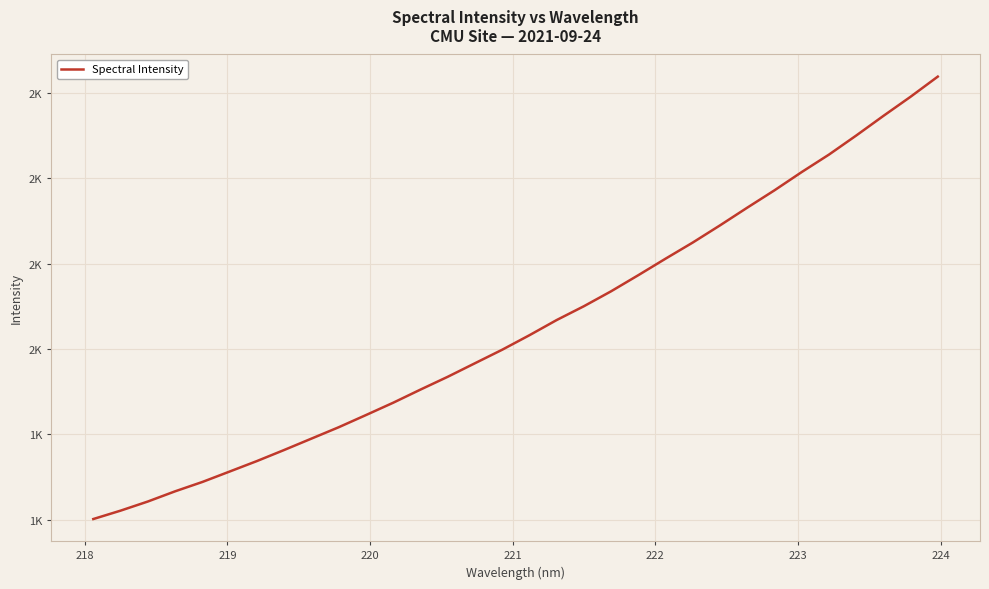

Is this an area chart (filled region under the line)?

No